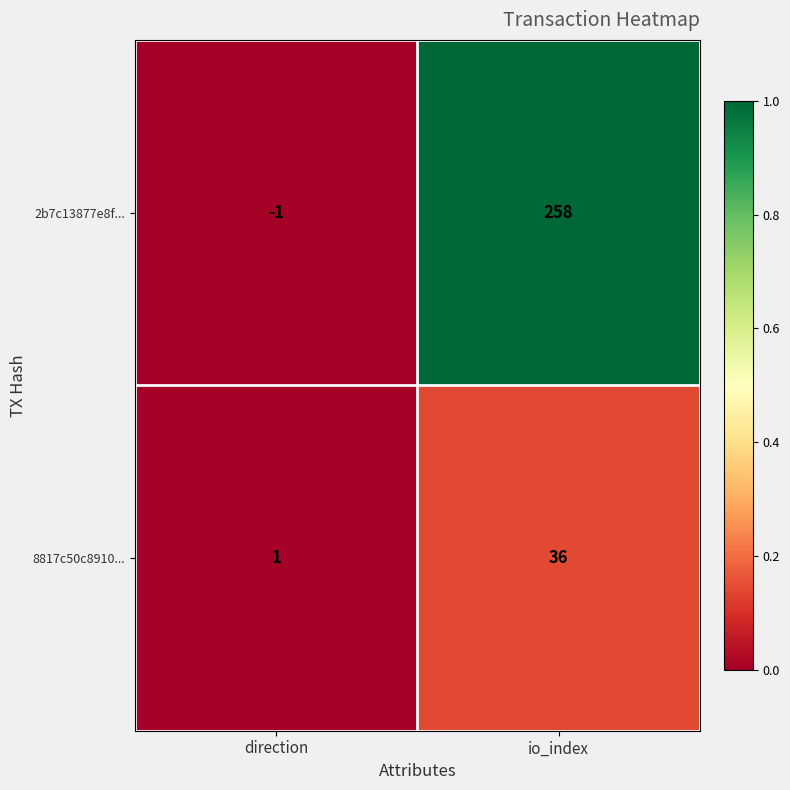

What is the difference between the 2b7c13877e8f... values at direction and io_index?

259